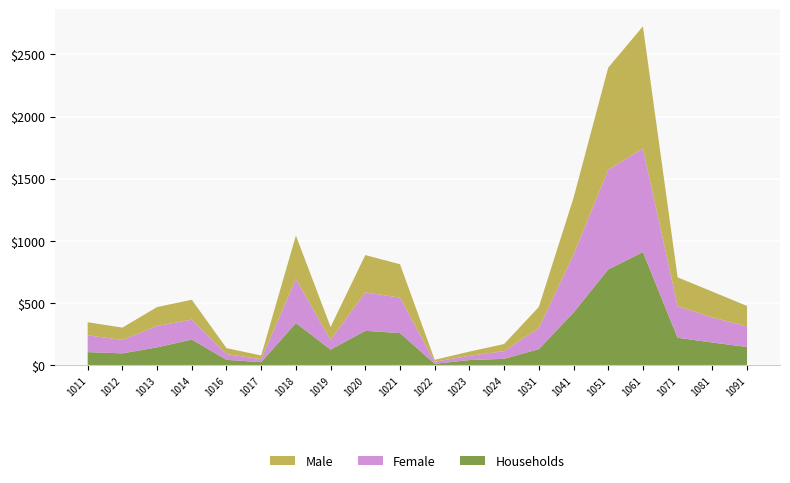

Reading left to right, list all the values displayed in this chart.

Households: 1011=107	1012=97	1013=145	1014=208	1016=45	1017=26	1018=341	1019=127	1020=278	1021=260	1022=13	1023=43	1024=53	1031=131	1041=425	1051=771	1061=911	1071=222	1081=184	1091=148
Female: 1011=135	1012=108	1013=172	1014=160	1016=46	1017=24	1018=355	1019=78	1020=309	1021=285	1022=17	1023=34	1024=62	1031=170	1041=465	1051=801	1061=832	1071=255	1081=201	1091=166
Male: 1011=105	1012=99	1013=152	1014=160	1016=48	1017=30	1018=348	1019=104	1020=300	1021=268	1022=15	1023=34	1024=57	1031=169	1041=456	1051=821	1061=982	1071=231	1081=208	1091=164